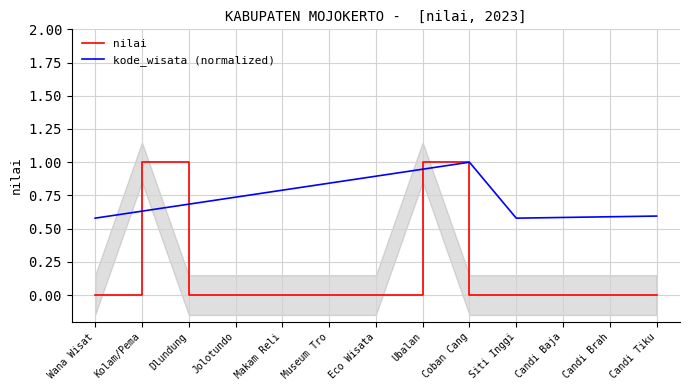

How many times do nilai and kode_wisata (normalized) cross each other?

4